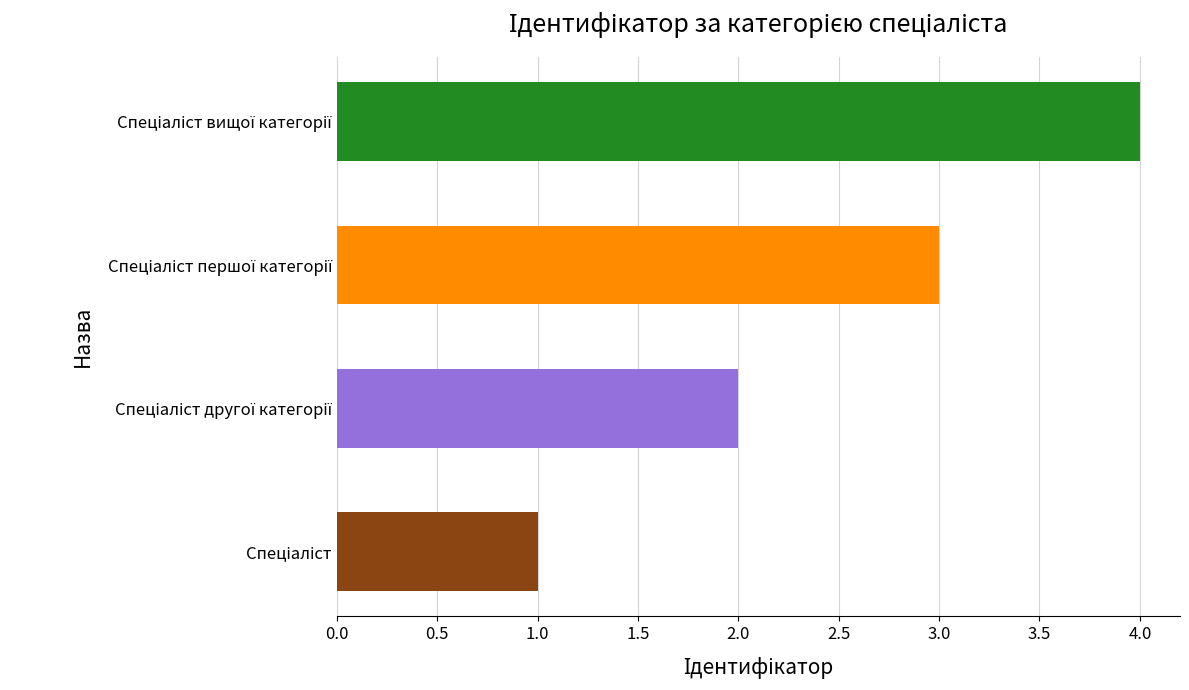

What is the greatest value displayed?

4